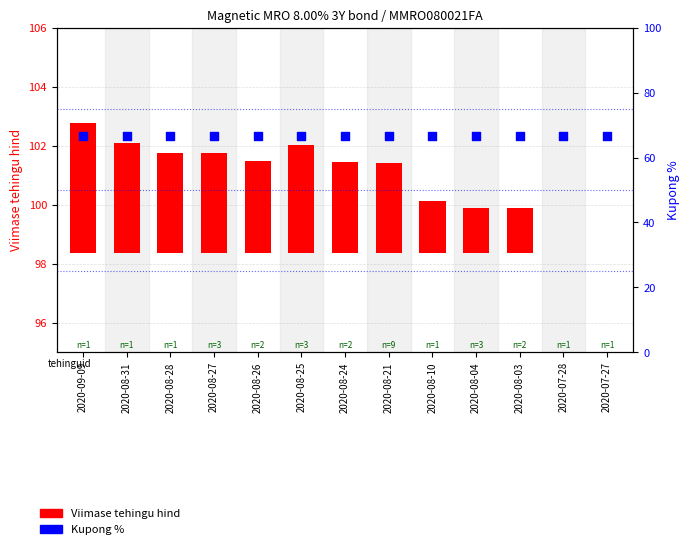

At which category is the sum across all series the highest?

2020-09-09